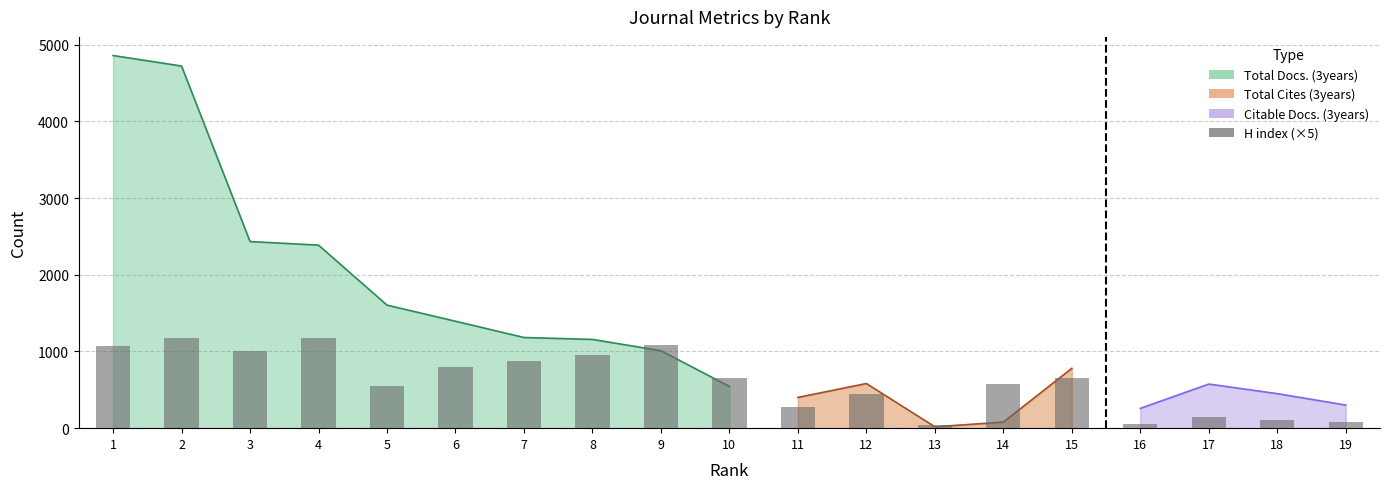

The chart shows a value of 875 at 7. True or false?

True